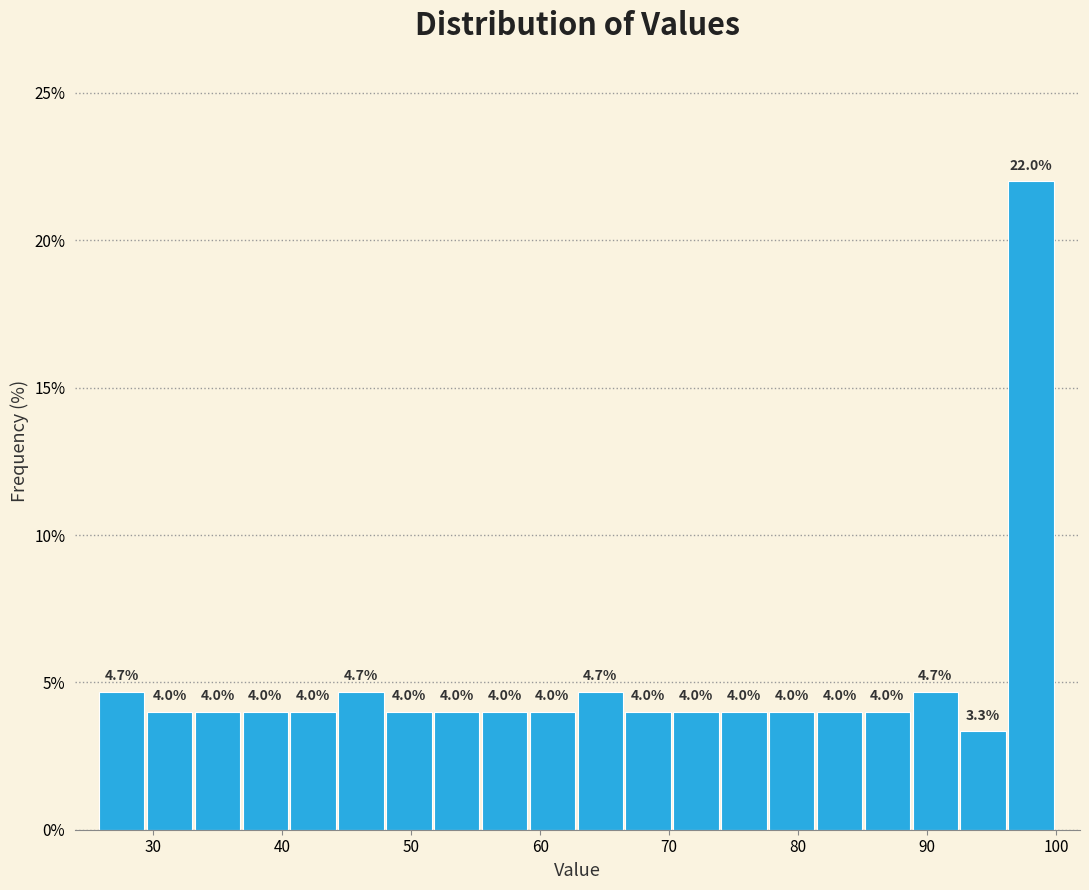

Around what value on the x-axis is the tallest bar? Give the approximate position of its centre, as read against the axis.

98